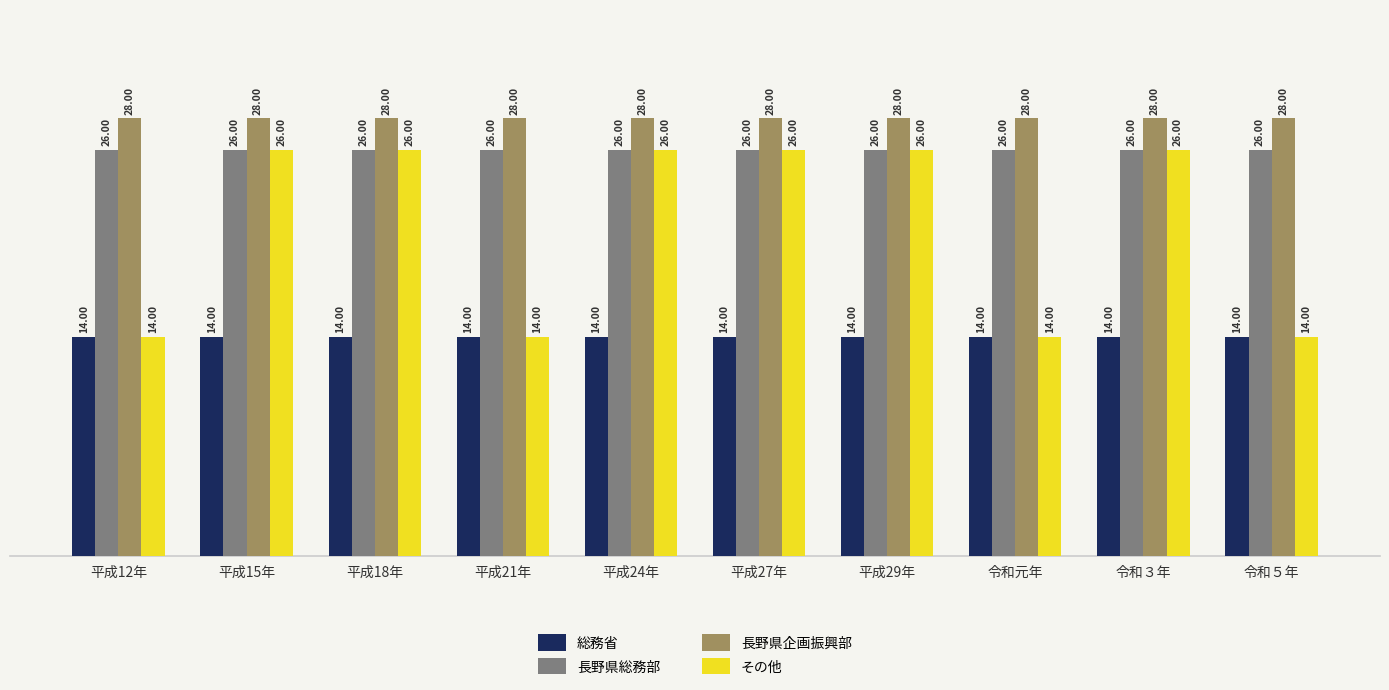

Which series has the widest spread of values?

その他